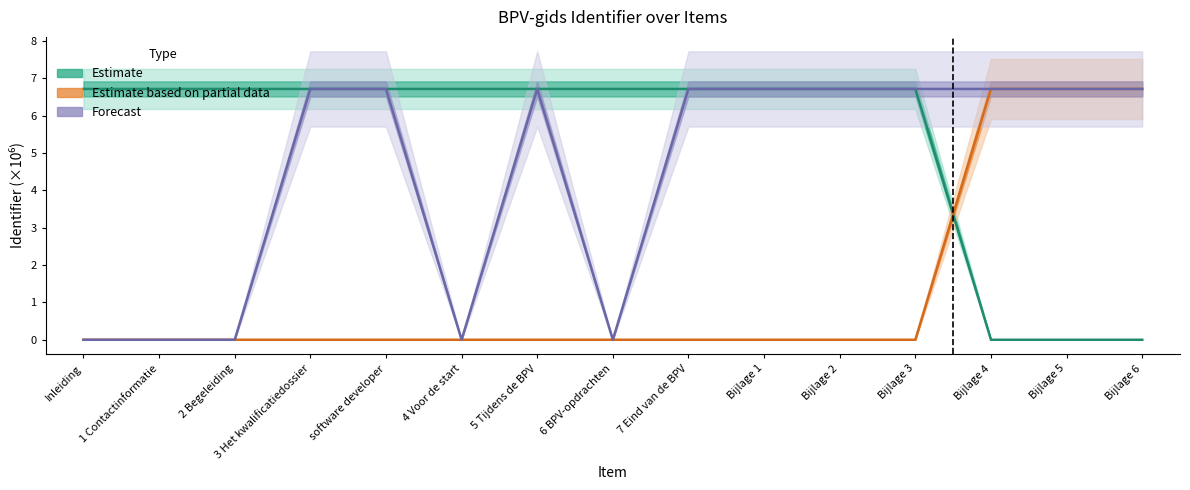

Does the chart have visible grid lines?

No